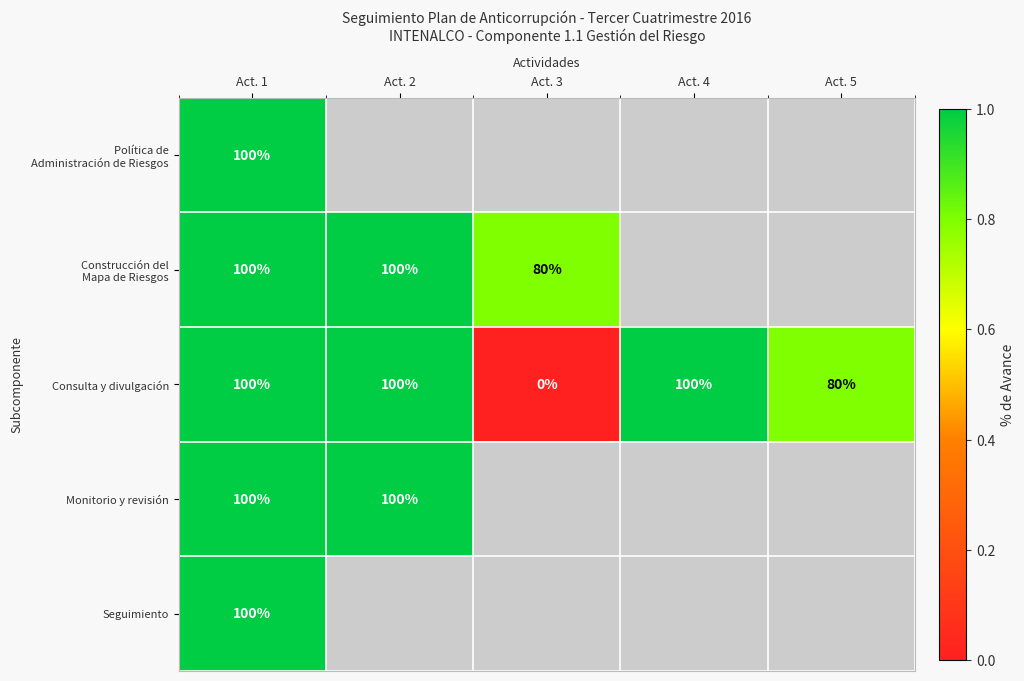

What is the sum of the Consulta y divulgación values at Act. 5 and Act. 1?

180